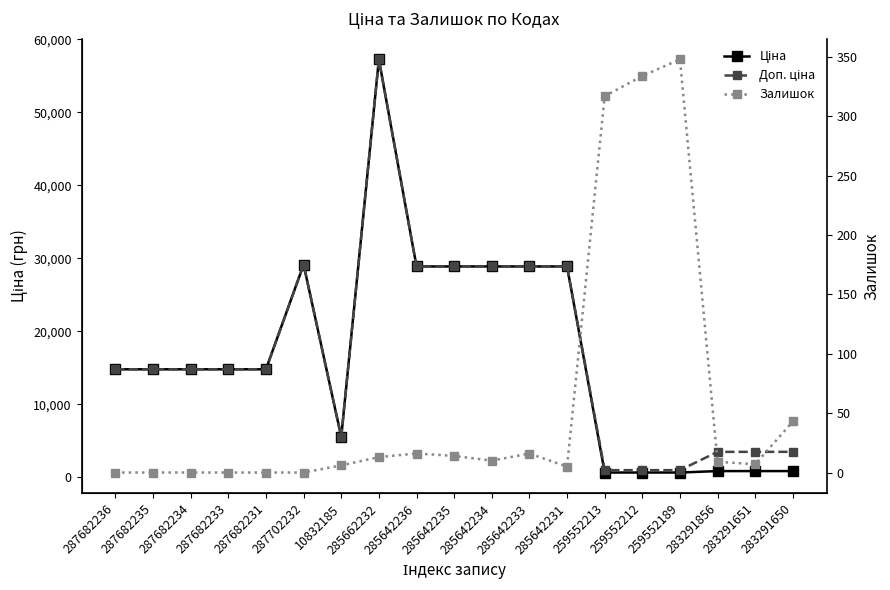

How many values in Залишок are above zero?

13